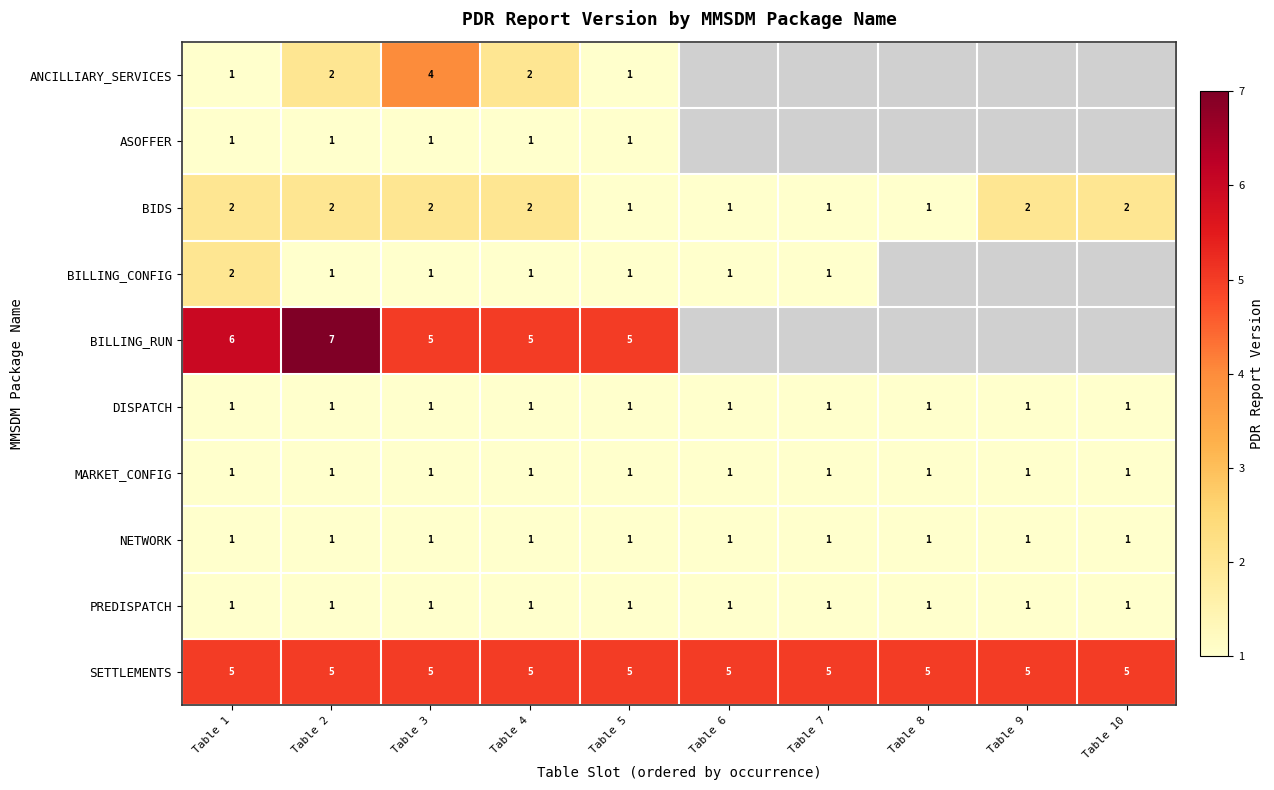

The value of DISPATCH at Table 6 is 0.5. True or false?

False